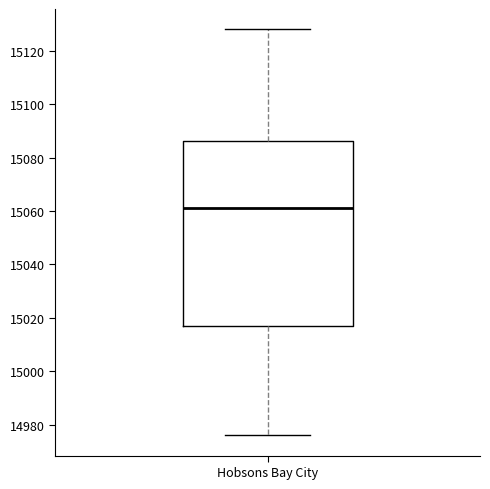

Where does the lower whisker of the box for Hobsons Bay City end on the y-axis? The values are not printed on the chart, so give them approximately, as read against the axis.

14976